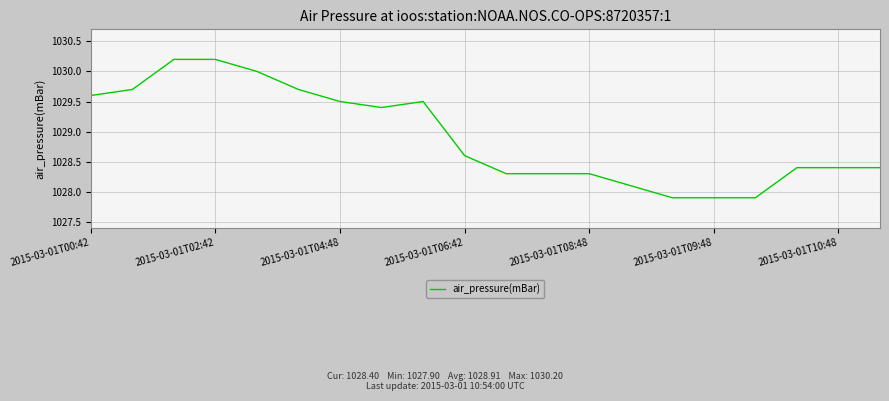

What is the greatest value displayed?

1030.2